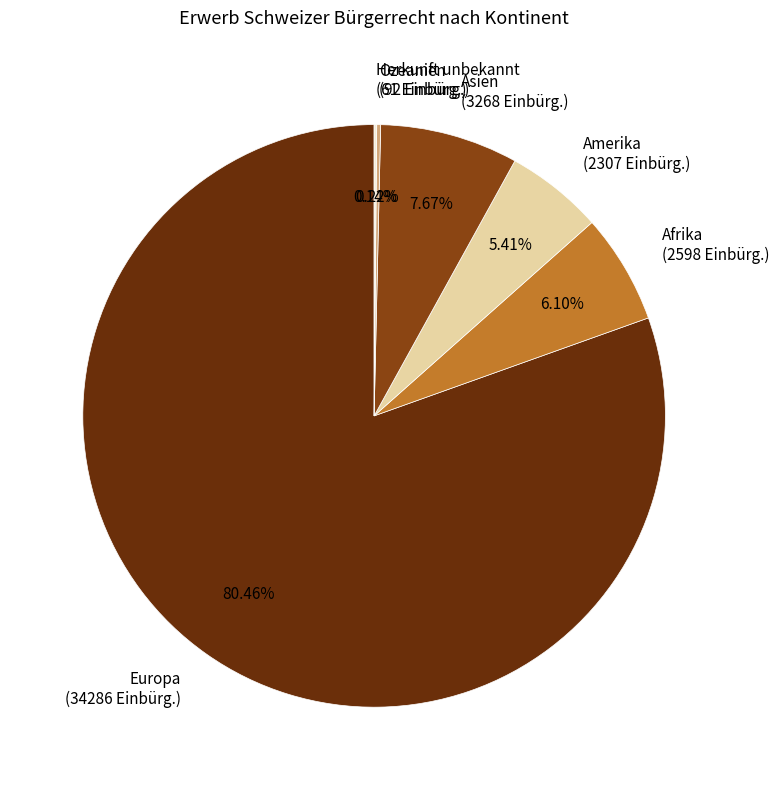

Is Europa (34286 Einbürg.) the majority of the pie?

Yes